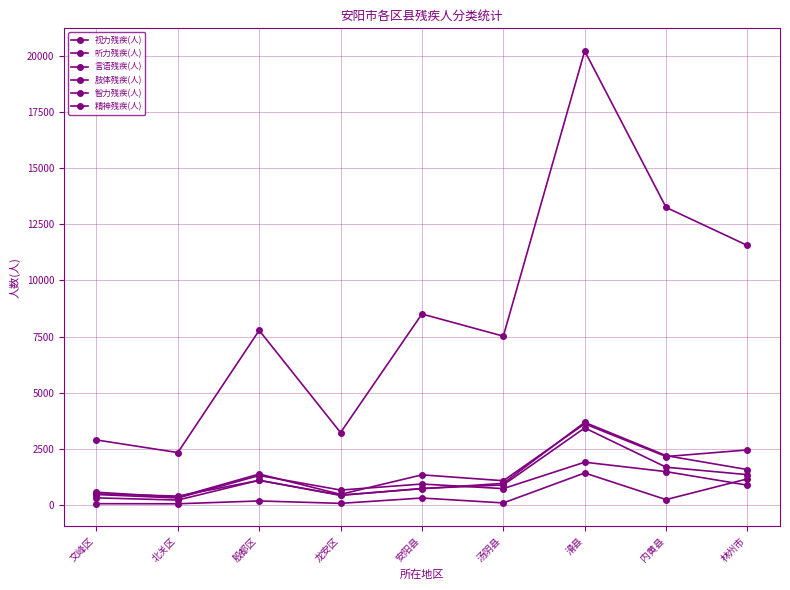

What is the smallest value displayed?

60